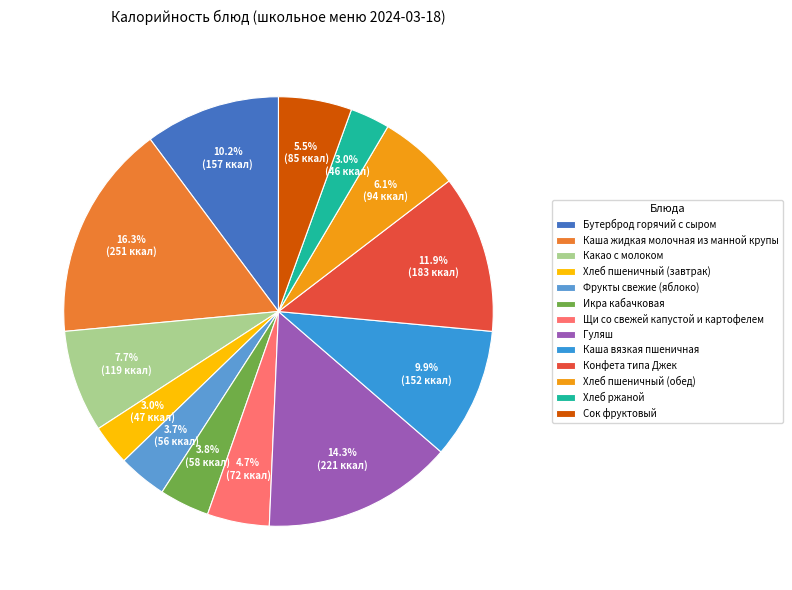

Count the number of slices in the pie.

13